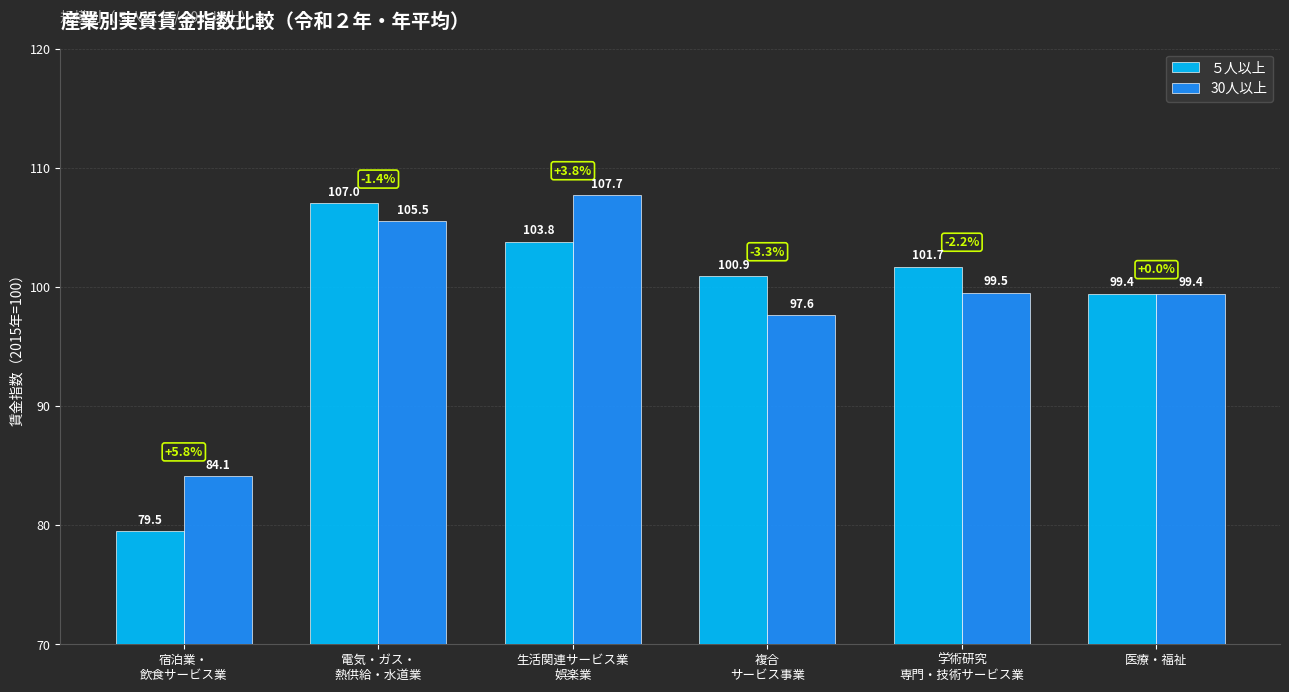

Rank the series by their average value, from highest to lowest.

30人以上, ５人以上